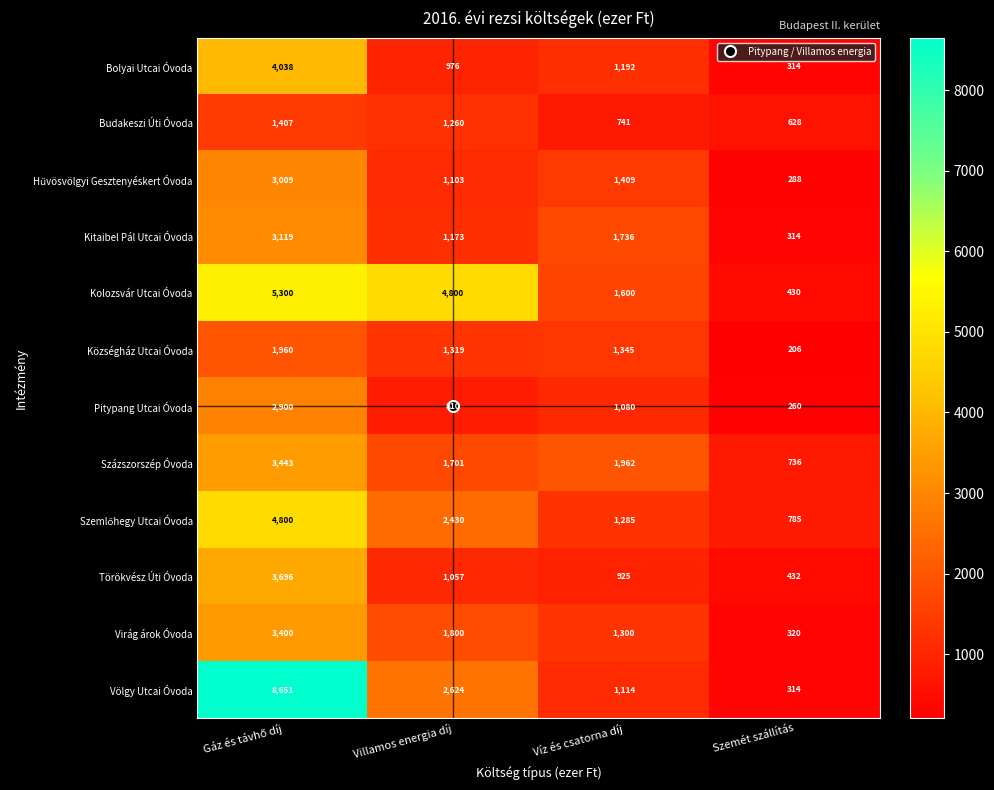

What is the total value across all series at Szemét szállítás?

5027